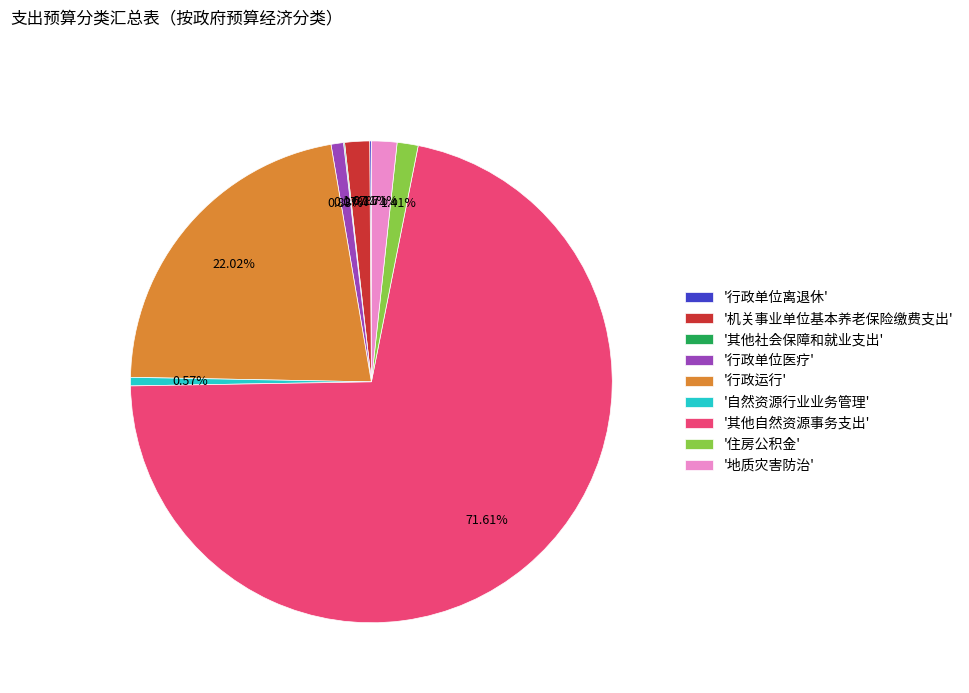

Is the sum of '行政运行' and '地质灾害防治' greater than half?

No